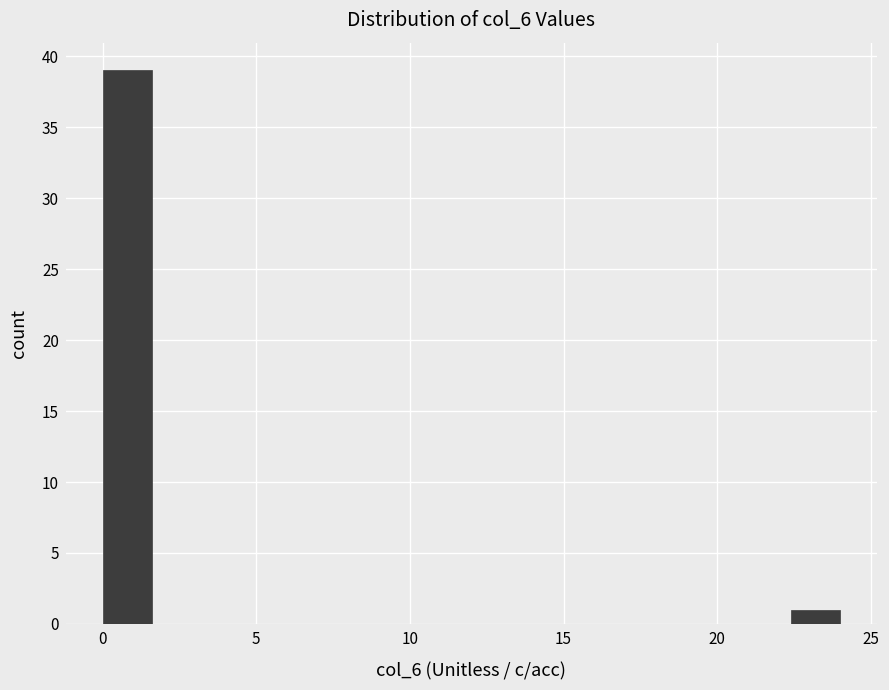

Read against the x-axis, roughly where is the centre of the tallest bar?

1.0